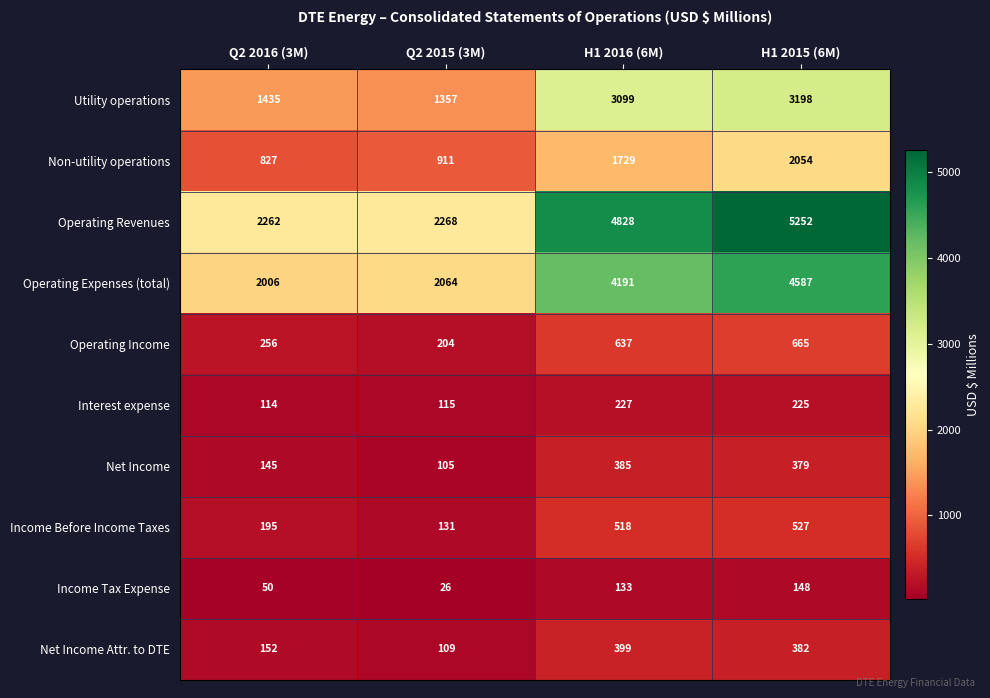

Rank the series at H1 2015 (6M) from highest to lowest value.

Operating Revenues, Operating Expenses (total), Utility operations, Non-utility operations, Operating Income, Income Before Income Taxes, Net Income Attr. to DTE, Net Income, Interest expense, Income Tax Expense